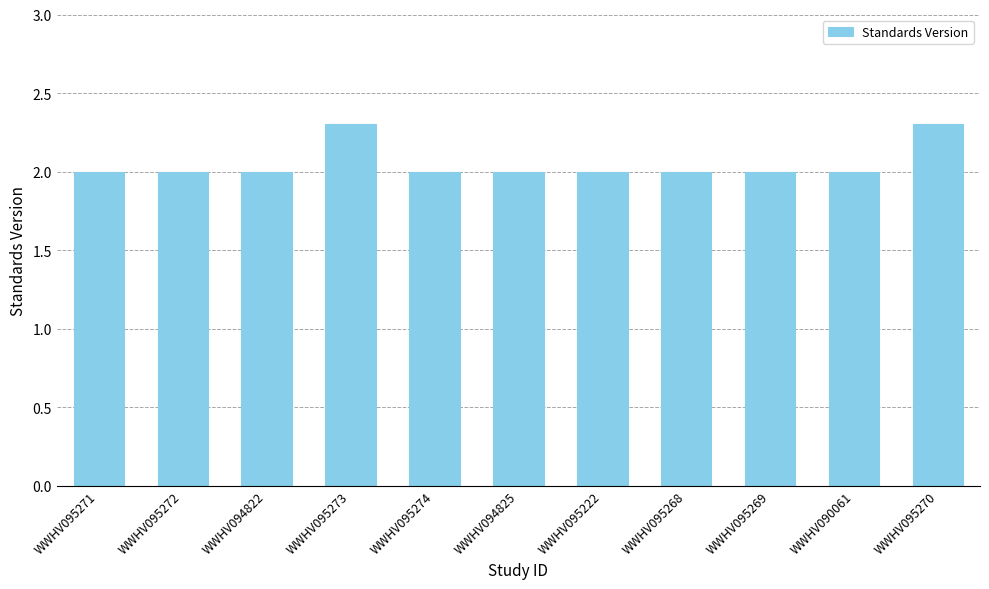

How many bars are there in total?

11